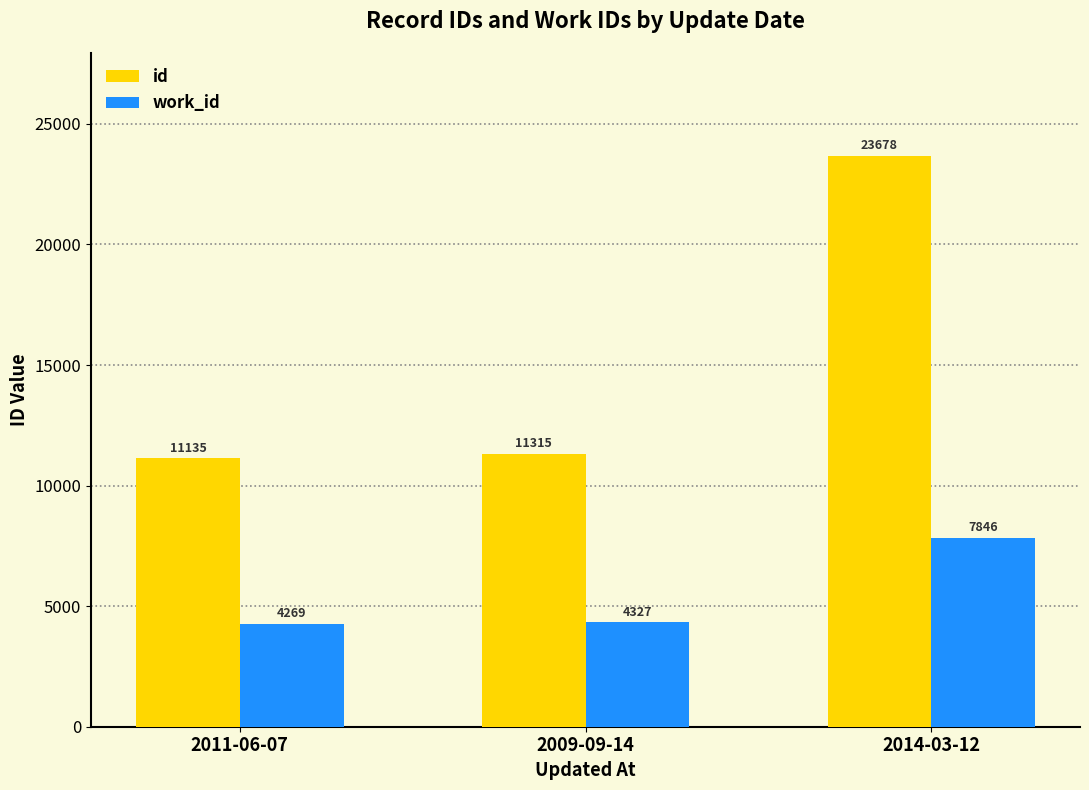

What is the spread (max minus min) of values at 2011-06-07?

6866